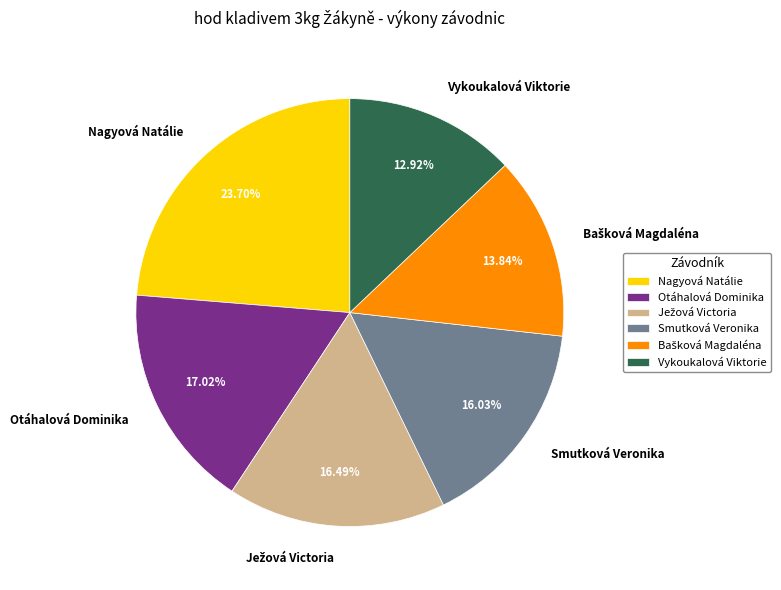

What is the ratio of the value at Nagyová Natálie to the value at Otáhalová Dominika?

1.4